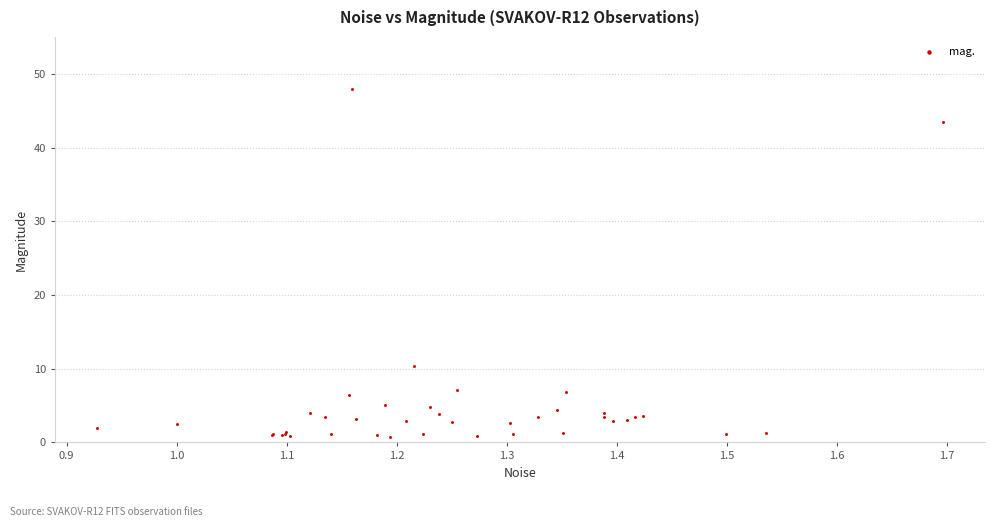

What Y value in the scatter plot is closest to 24?

10.4